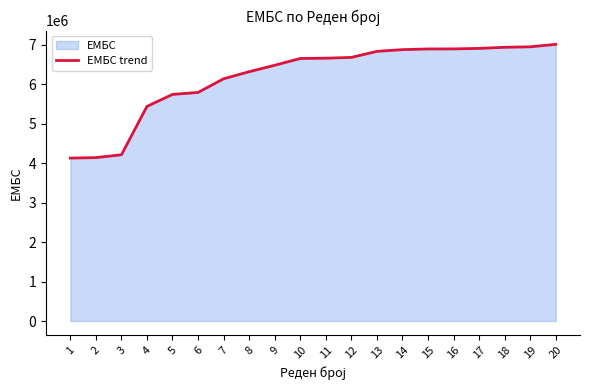

Reading left to right, list all the values displayed in this chart.

1=4129792	2=4141075	3=4212720	4=5438535	5=5742463	6=5792185	7=6139027	8=6317561	9=6480551	10=6652921	11=6660096	12=6679536	13=6833039	14=6876552	15=6894062	16=6895620	17=6907814	18=6936067	19=6948510	20=7010095